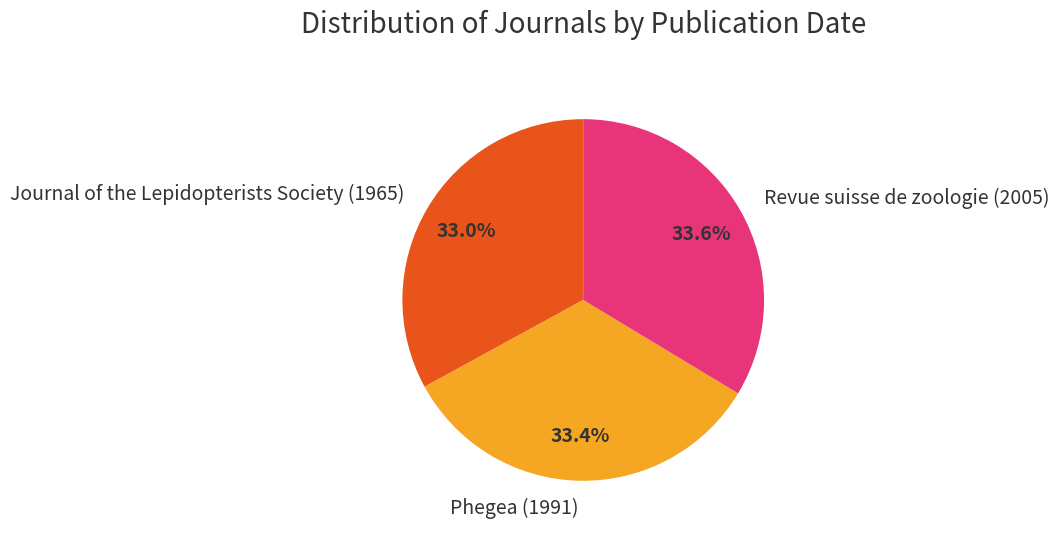

Count the number of slices in the pie.

3